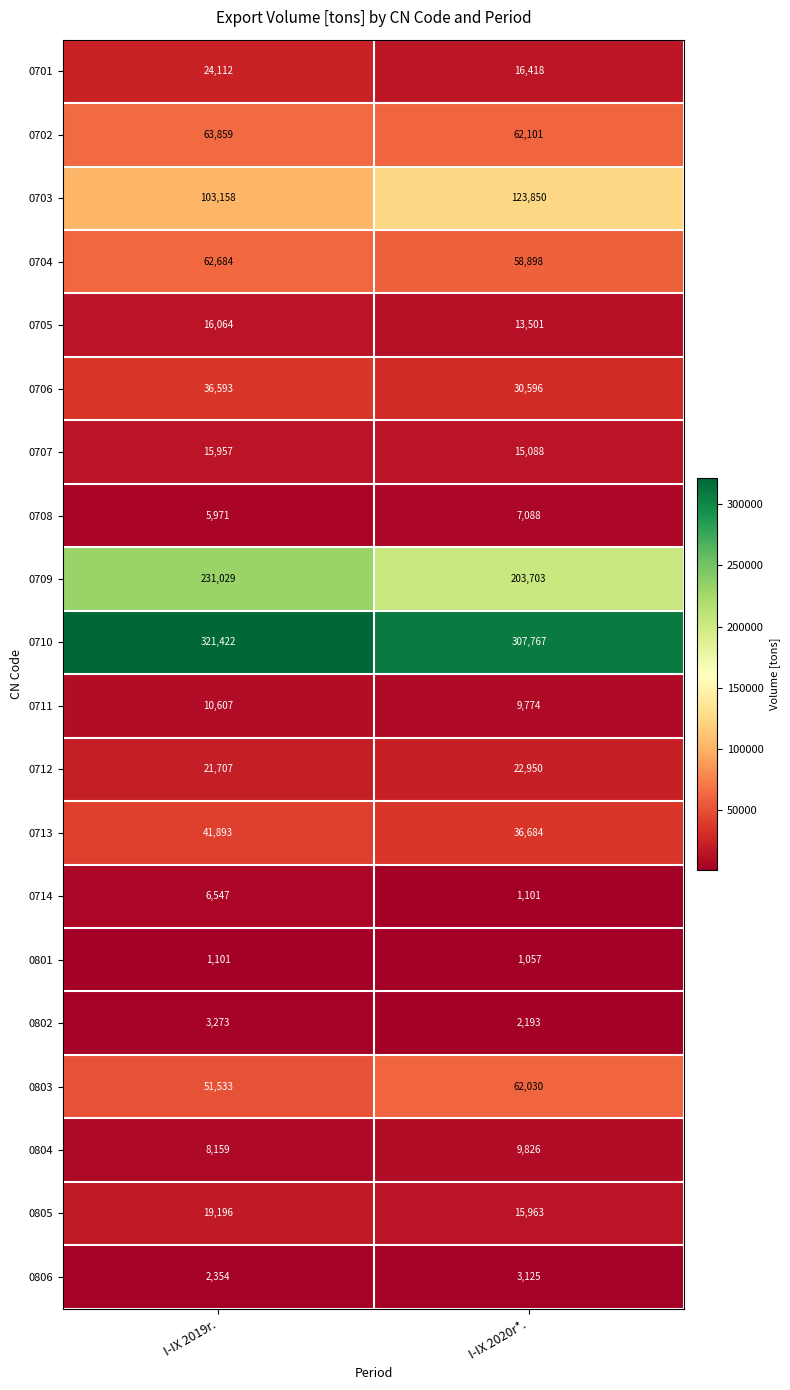

How many categories are shown in the chart?

2